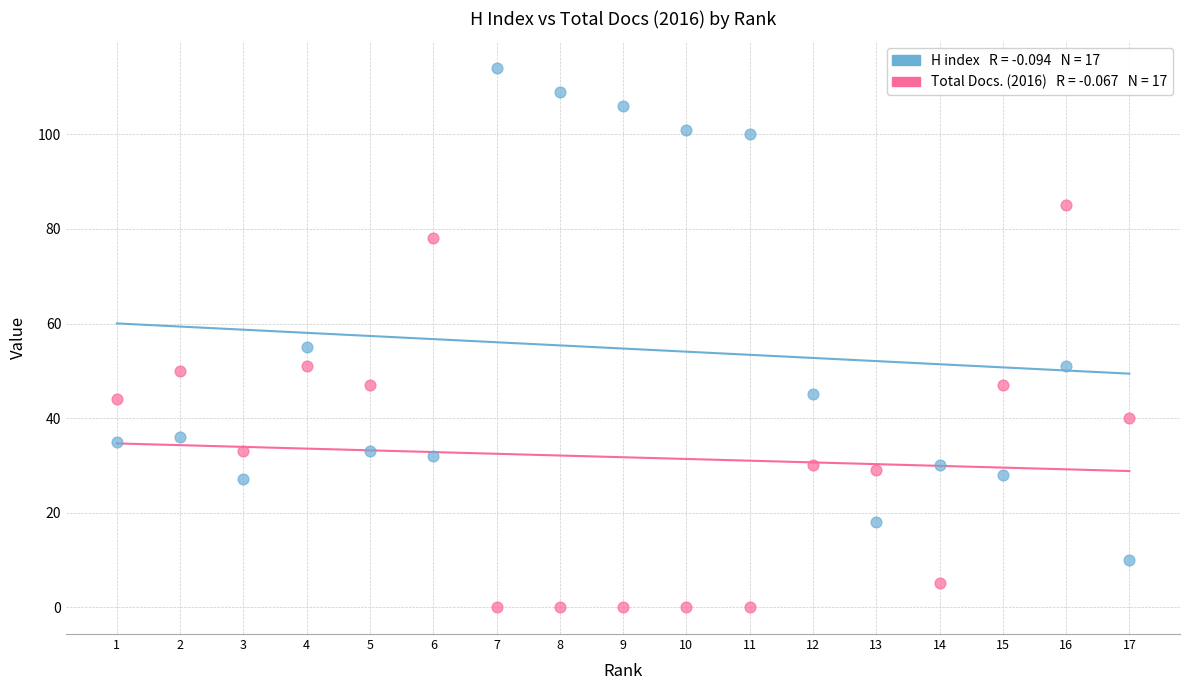

Across all series, what Y value is closest to 57?

55